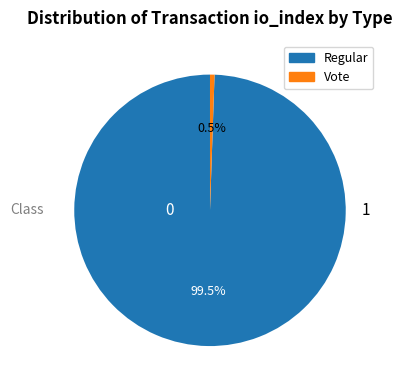

Approximately how many times larger is the value at Regular compared to Vote?

185.5